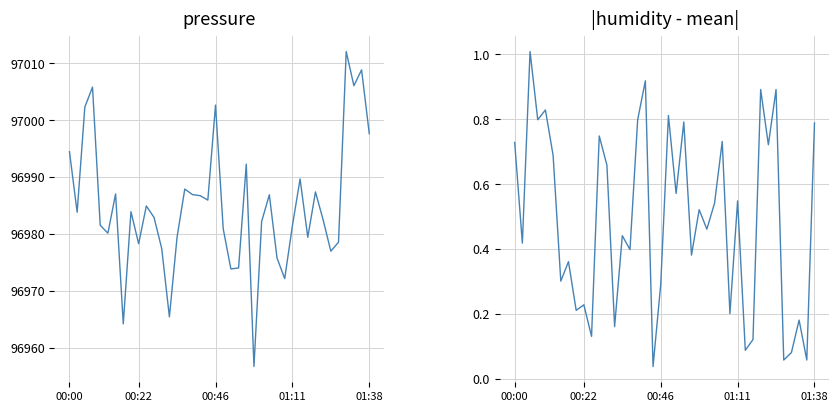

Reading right to left, extract all data points from this chart.

pressure: 96997.6	97008.8	97006.1	97012.1	96978.6	96977.0	96982.5	96987.4	96979.4	96989.7	96981.5	96972.2	96975.8	96986.9	96982.2	96956.8	96992.3	96974.1	96973.9	96980.9	97002.7	96986.0	96986.8	96986.9	96987.9	96979.5	96965.5	96977.5	96982.9	96984.9	96978.3	96983.9	96964.2	96987.1	96980.2	96981.6	97005.8	97002.3	96983.8	96994.5
|humidity - mean|: 0.8	0.1	0.2	0.1	0.1	0.9	0.7	0.9	0.1	0.1	0.5	0.2	0.7	0.5	0.5	0.5	0.4	0.8	0.6	0.8	0.3	0.0	0.9	0.8	0.4	0.4	0.2	0.7	0.7	0.1	0.2	0.2	0.4	0.3	0.7	0.8	0.8	1.0	0.4	0.7